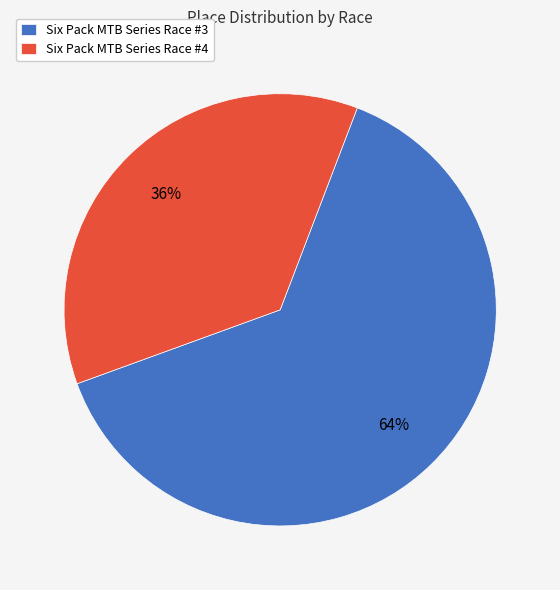

To the nearest percent, what is the combined percentage of Six Pack MTB Series Race #3 and Six Pack MTB Series Race #4?

100%